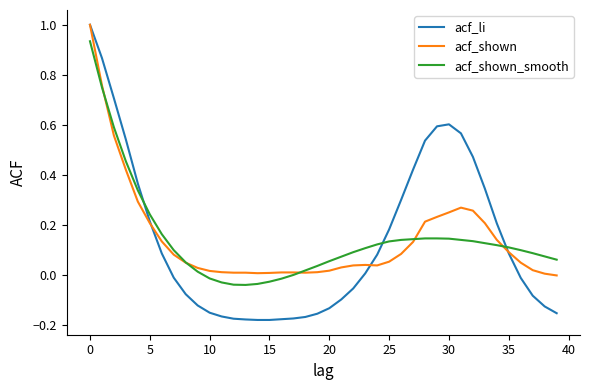

What is the difference between the maximum and minimum values in the acf_shown series?

1.0